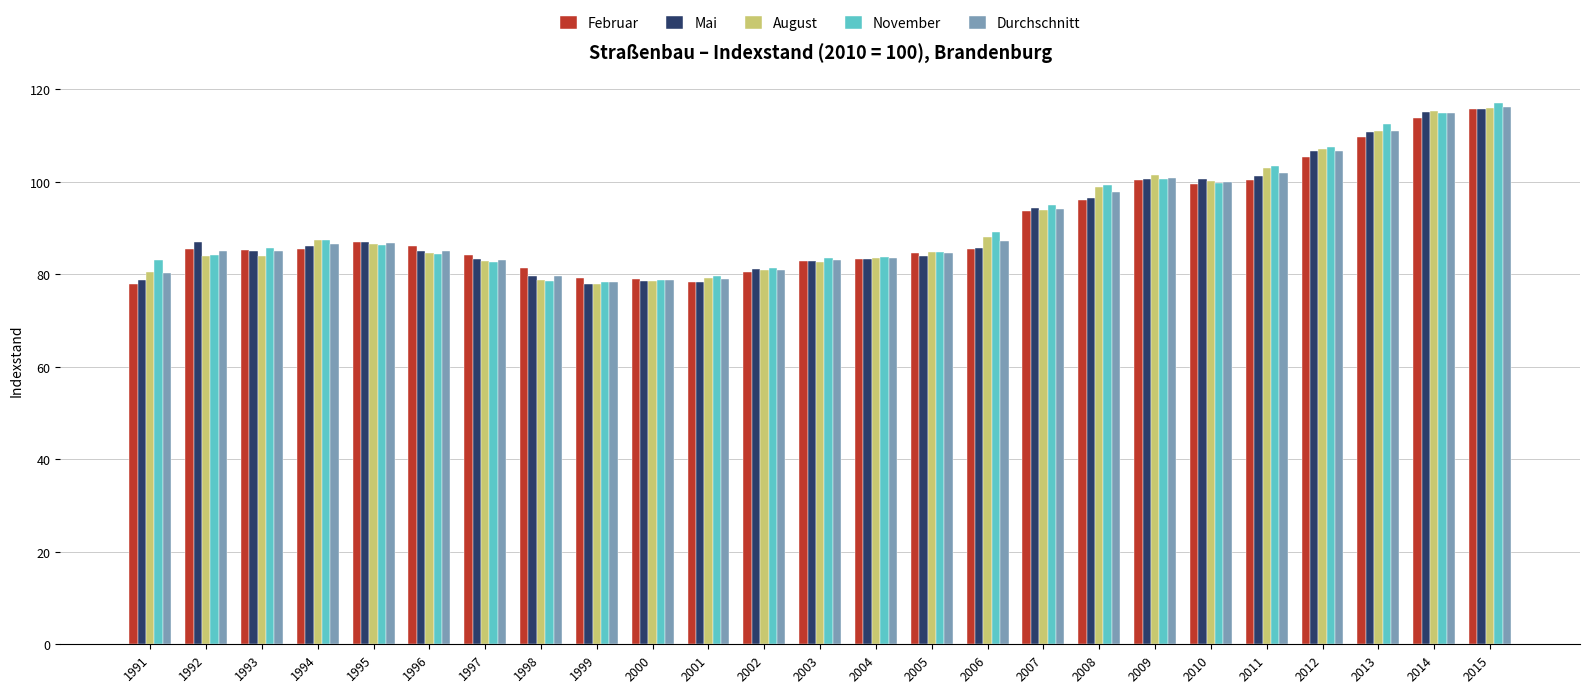

Between 2001 and 2006, which series saw the biggest shift?

November